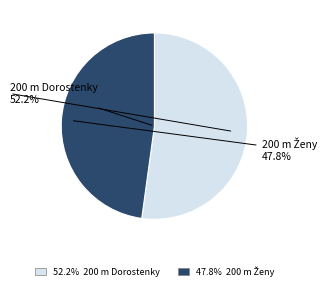

Which slice represents more than half of the pie?

52.2% 200 m Dorostenky